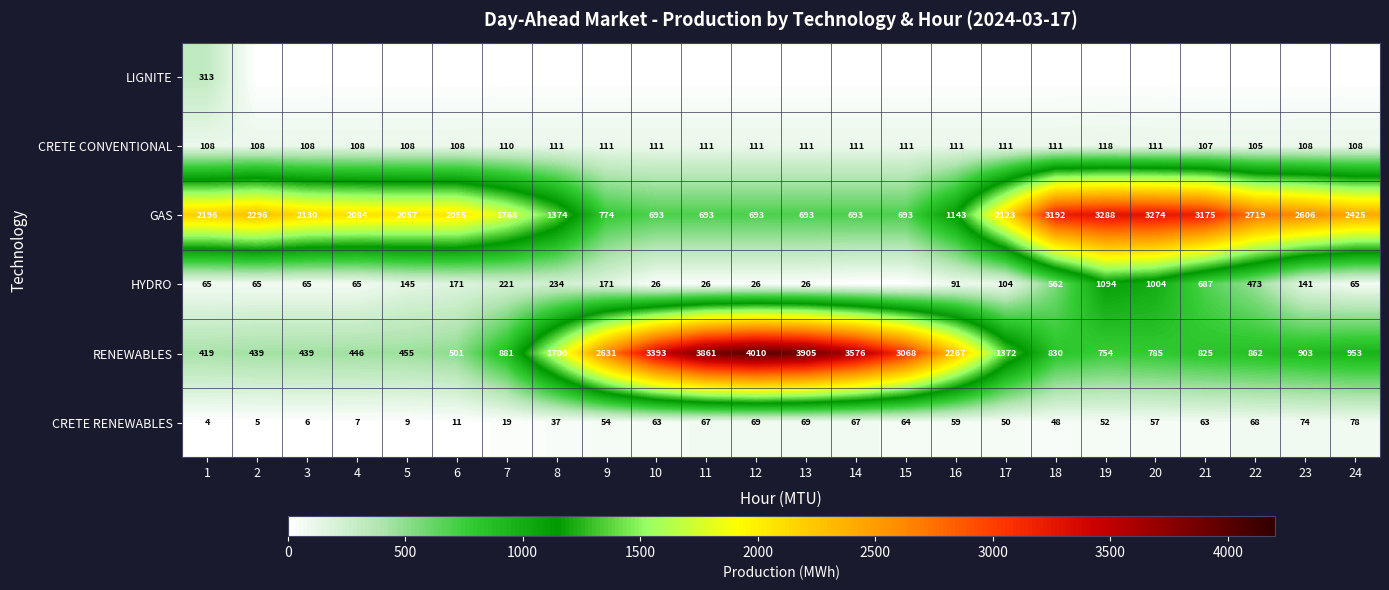

At which label does RENEWABLES first exceed 903?

8